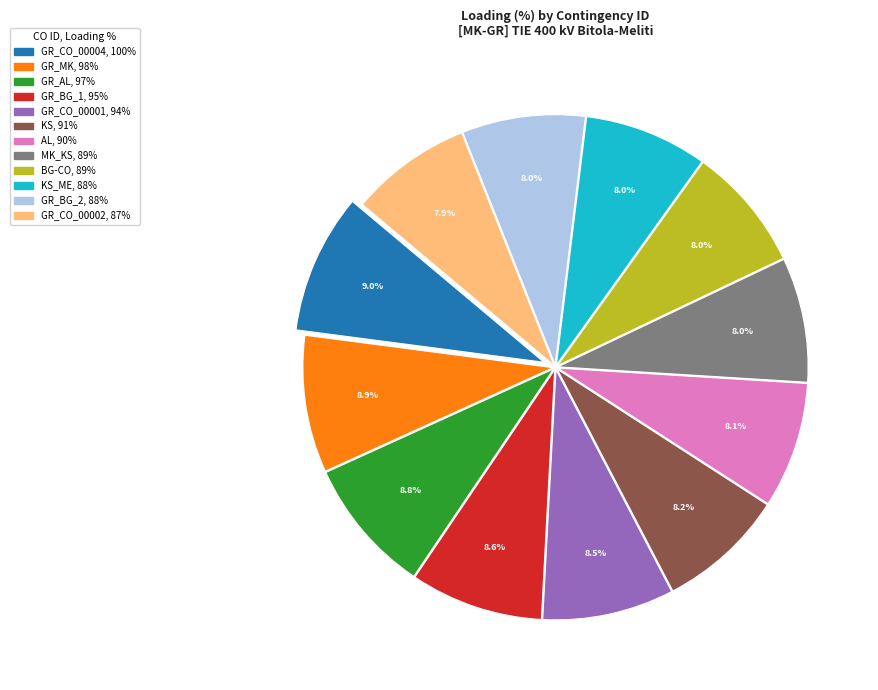

Does any single category account for the majority?

No